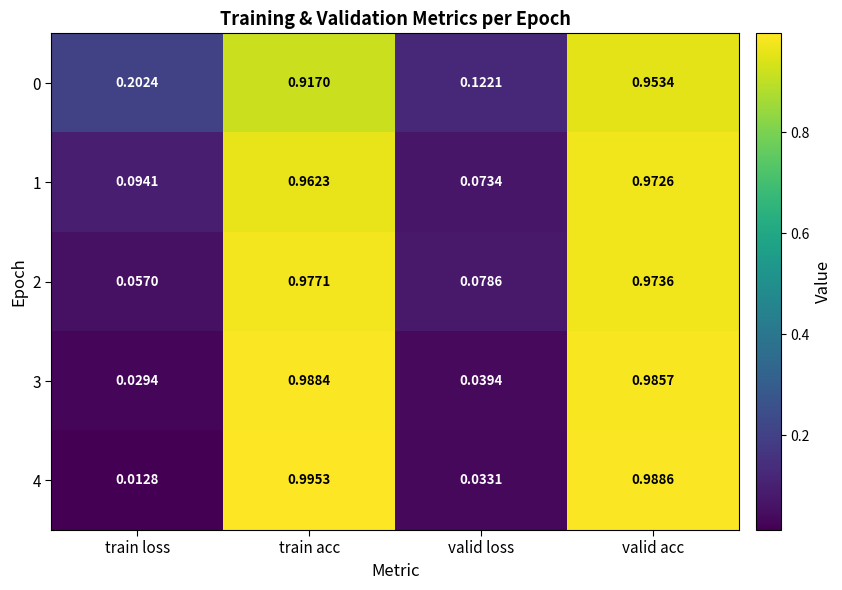

Where is 3 nearest to the value 0?

train loss